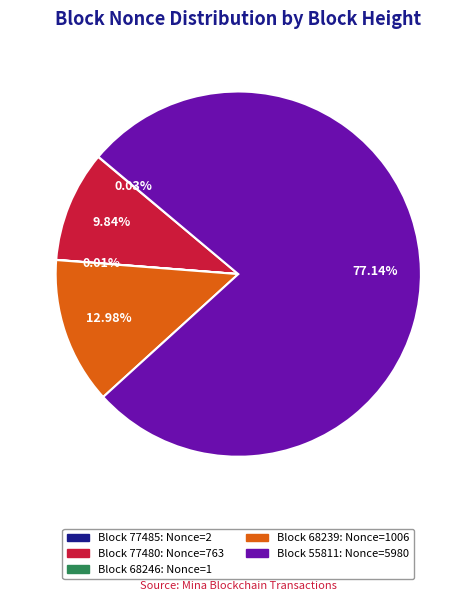

Is there a majority slice in this chart?

Yes